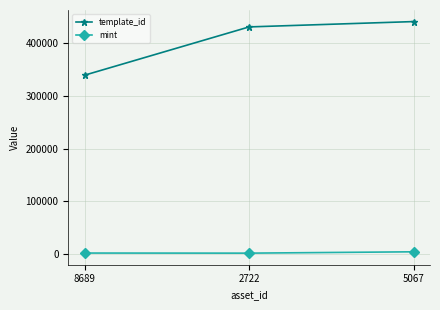

What position from the right is 8689?

3